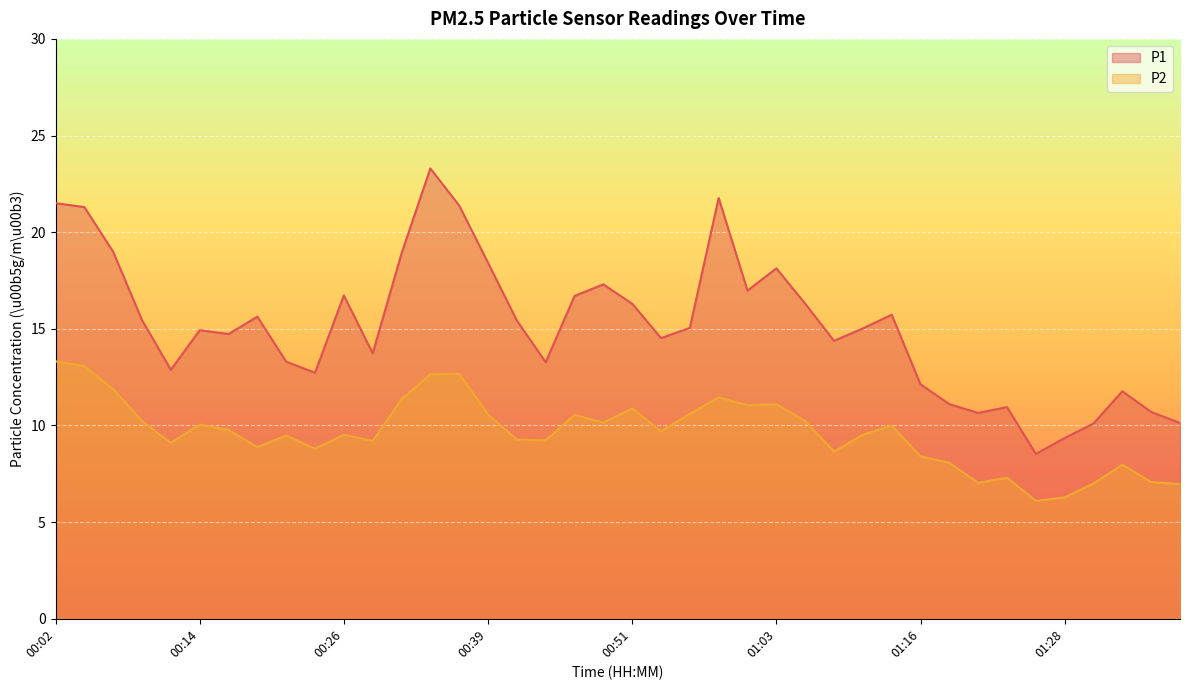

Reading right to left, extract all data points from this chart.

P1: 10.1	10.7	11.8	10.1	9.3	8.5	10.9	10.7	11.1	12.1	15.7	15.0	14.4	16.3	18.1	17.0	21.8	15.1	14.5	16.3	17.3	16.7	13.3	15.4	18.4	21.4	23.3	18.9	13.7	16.7	12.7	13.3	15.6	14.7	14.9	12.9	15.4	19.0	21.3	21.5
P2: 7.0	7.1	8.0	7.0	6.3	6.1	7.3	7.0	8.1	8.4	10.0	9.5	8.7	10.2	11.1	11.1	11.4	10.6	9.7	10.9	10.2	10.6	9.2	9.3	10.6	12.7	12.7	11.3	9.2	9.5	8.8	9.5	8.9	9.8	10.1	9.1	10.2	11.9	13.1	13.3